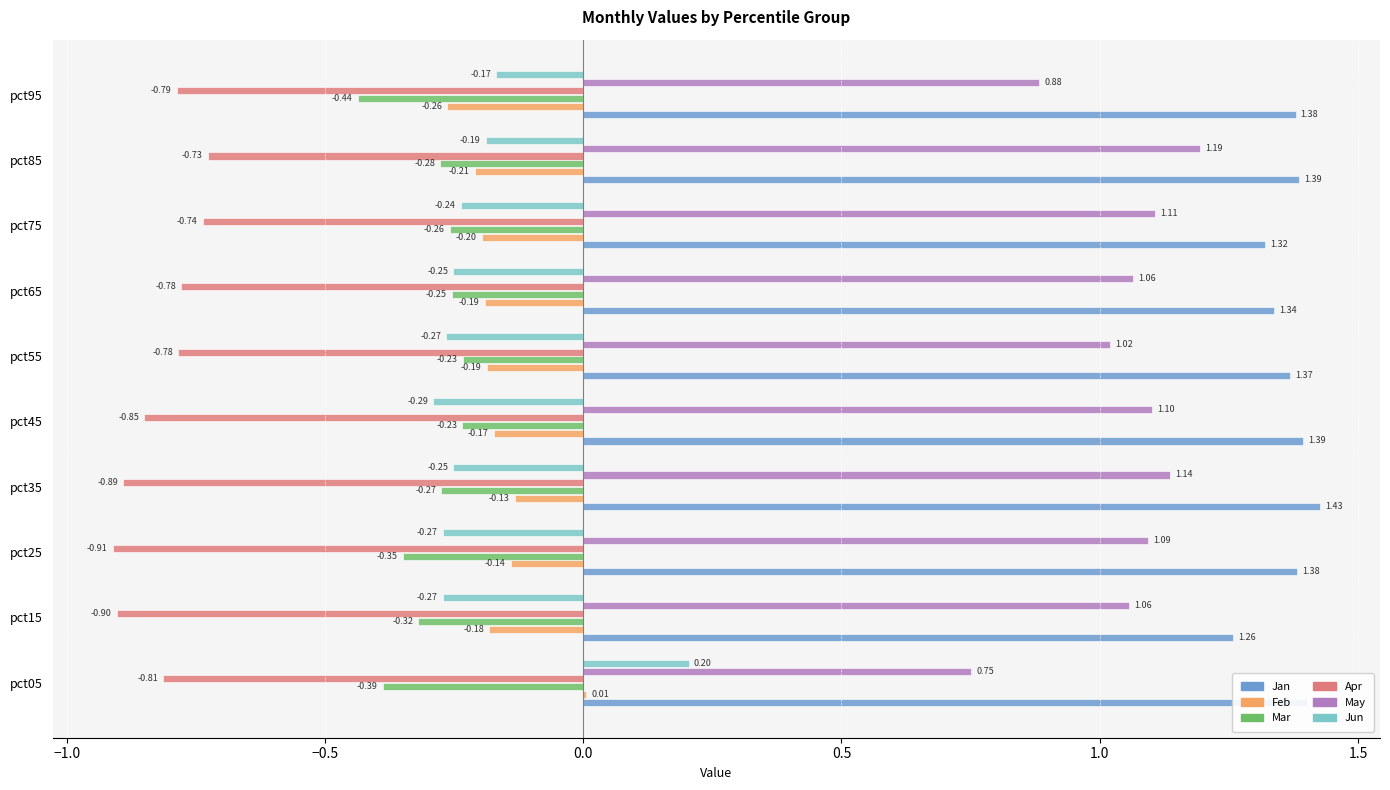

What is the maximum value shown in the chart?

1.4